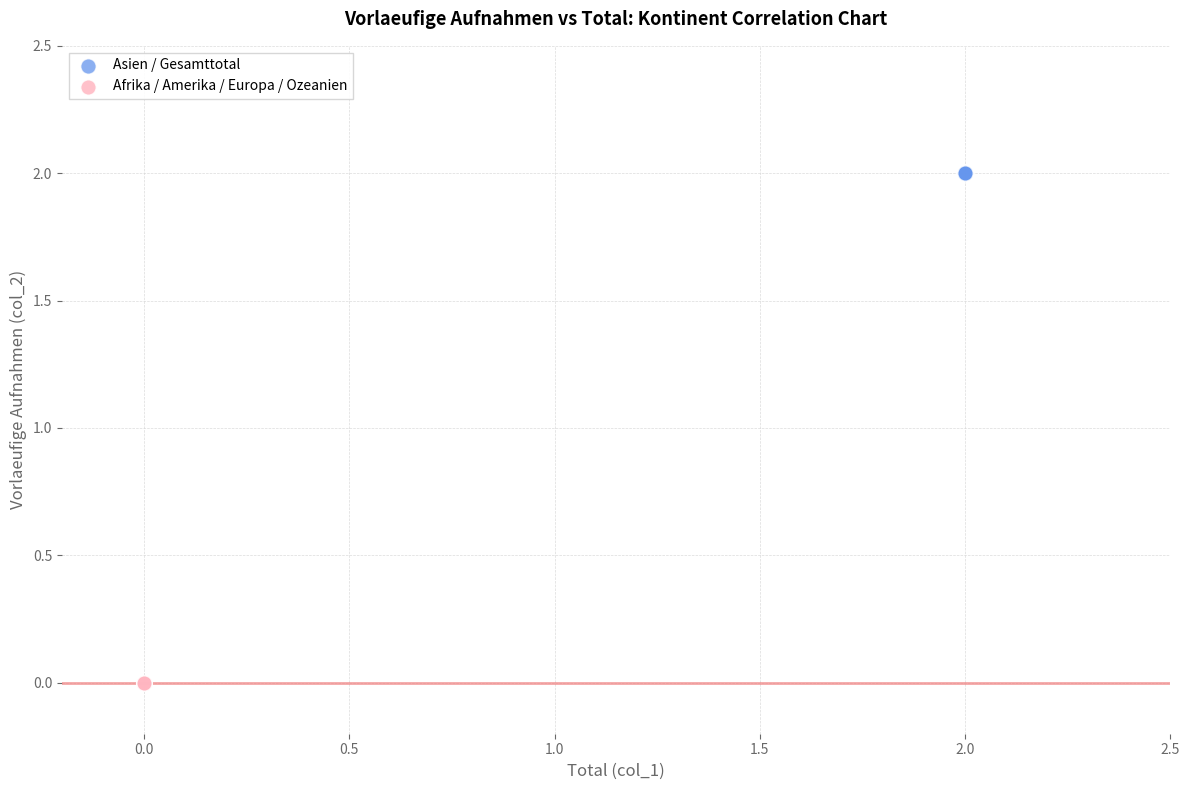

Which series contains the highest Y value?

Asien / Gesamttotal